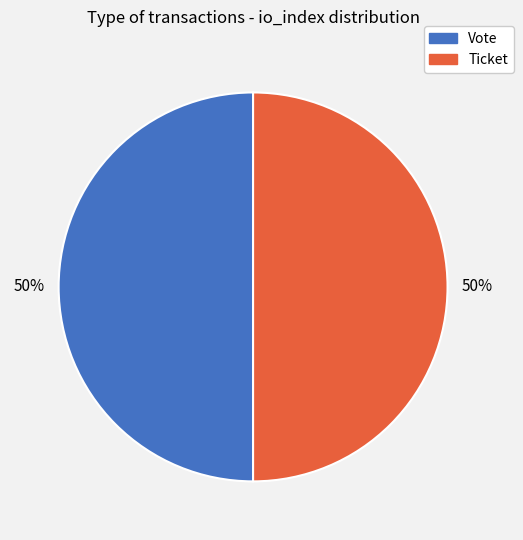

Count the number of slices in the pie.

2